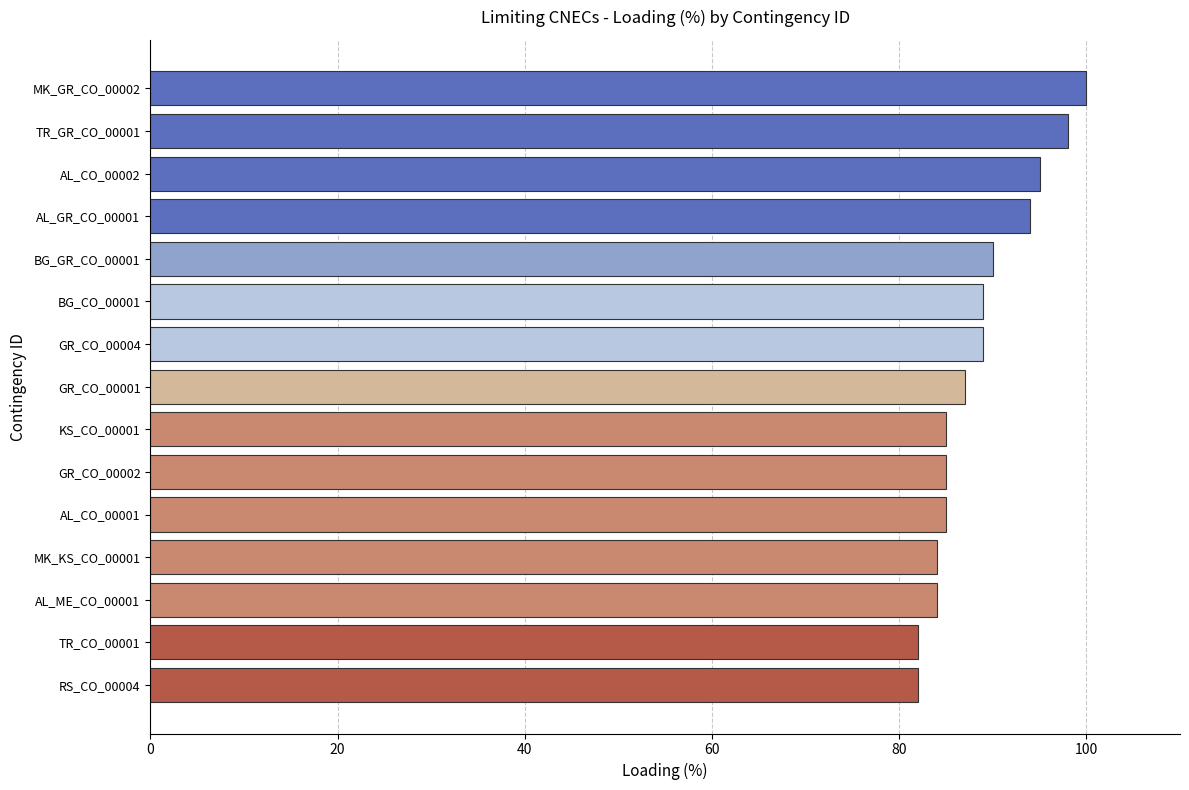

What is the average value?

89